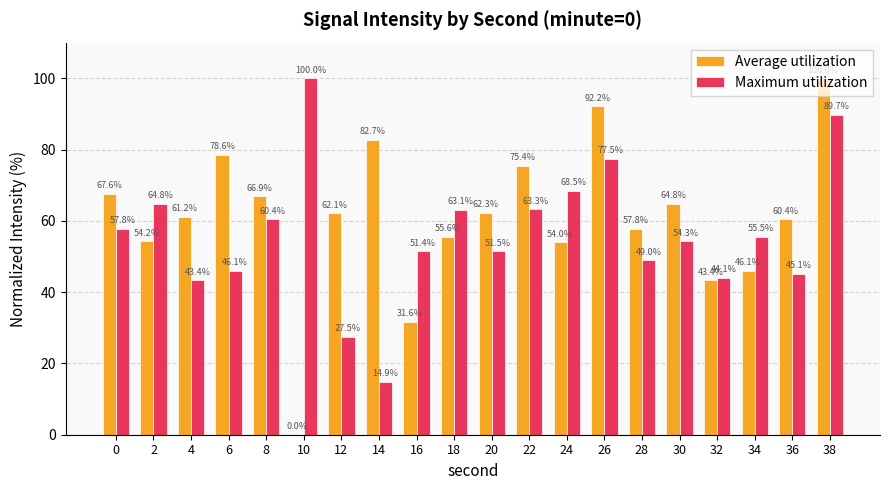

What is the average value of the Maximum utilization series?

56.4